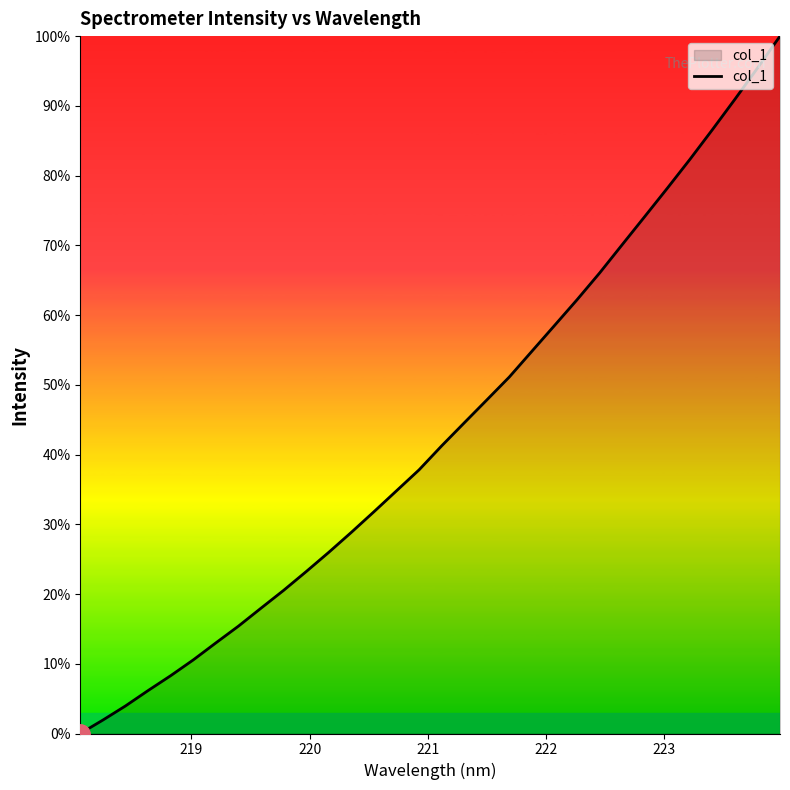

What is the difference between the maximum and minimum values?

100.0